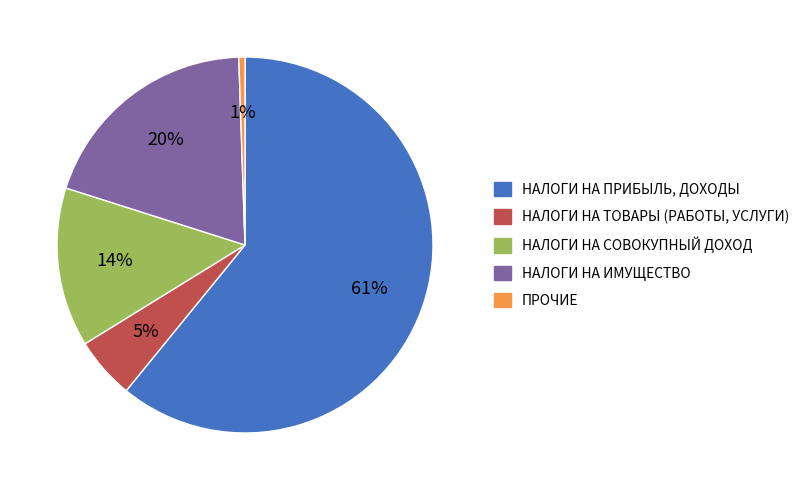

The НАЛОГИ НА ТОВАРЫ (РАБОТЫ, УСЛУГИ) slice represents 1% of the pie. True or false?

False